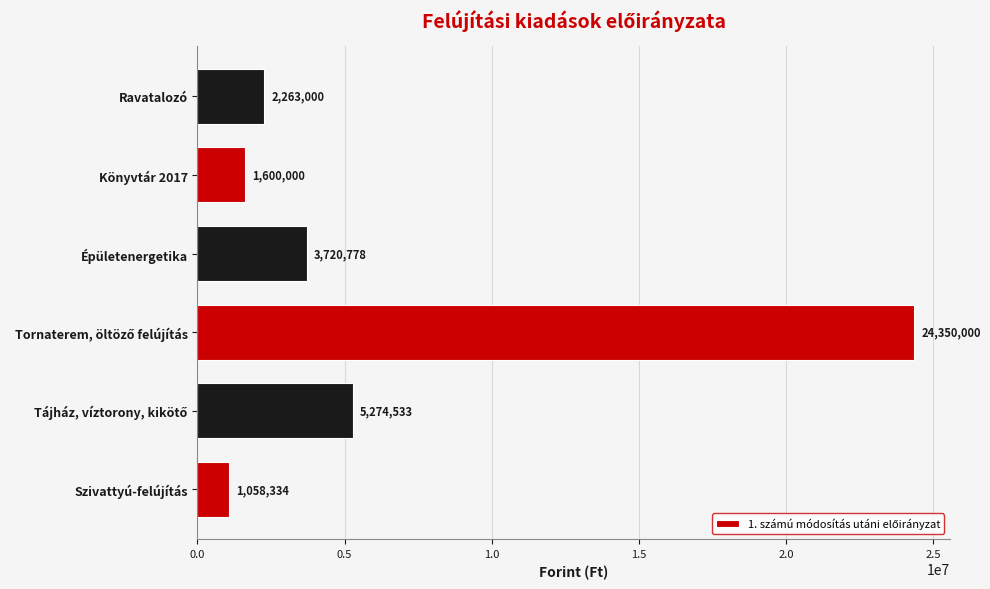

What is the minimum value shown in the chart?

1058334